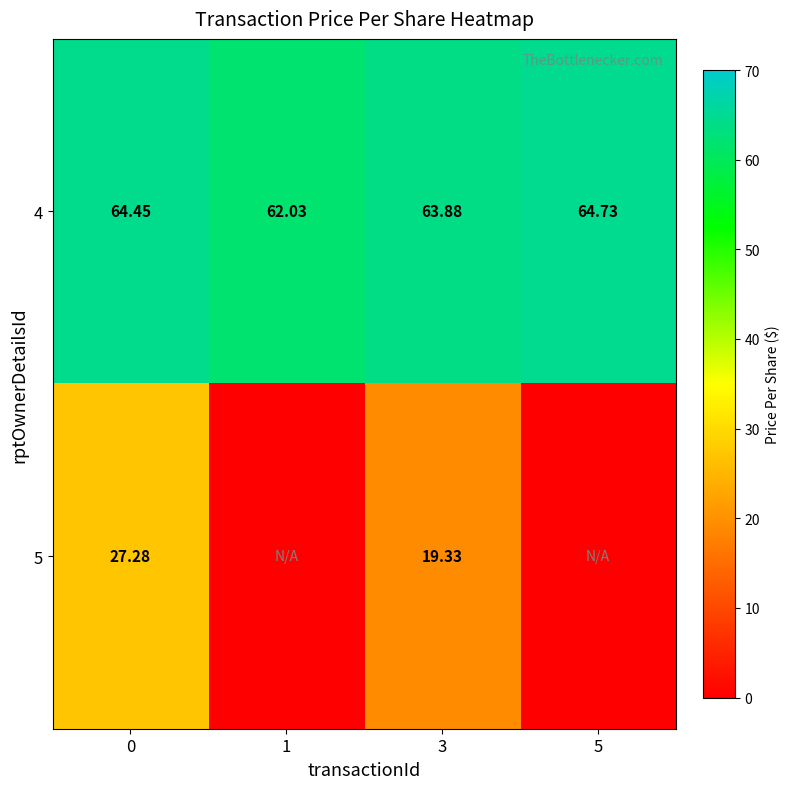

Is the value of 5 at 3 greater than the value of 4 at 0?

No